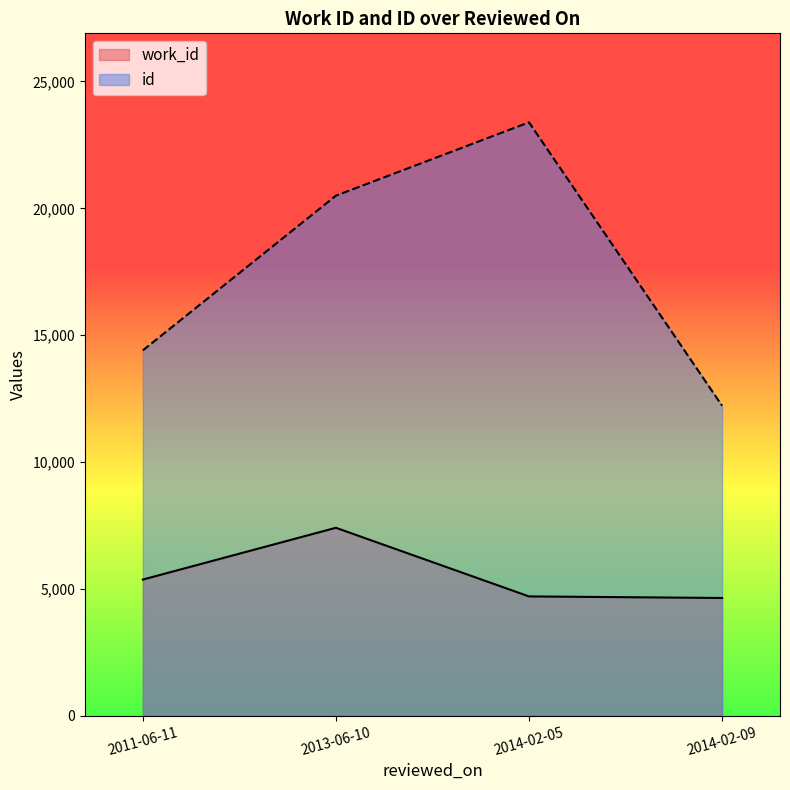

True or false: work_id and id intersect in this chart.

False